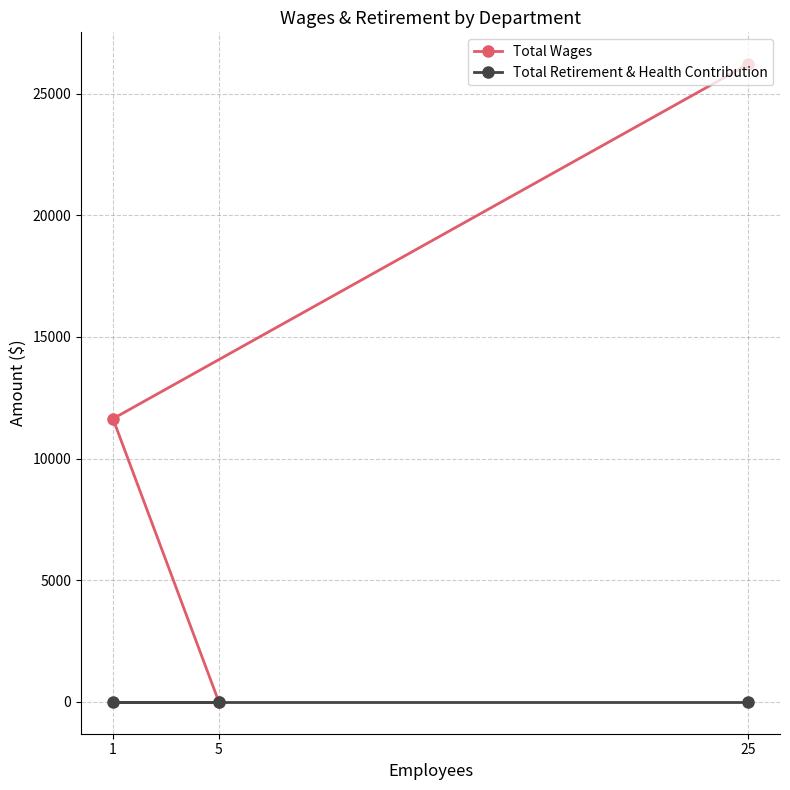

Reading left to right, transcribe all the data shown in this chart.

Total Wages: 1=11639	5=0	25=26212
Total Retirement & Health Contribution: 1=0	5=0	25=0